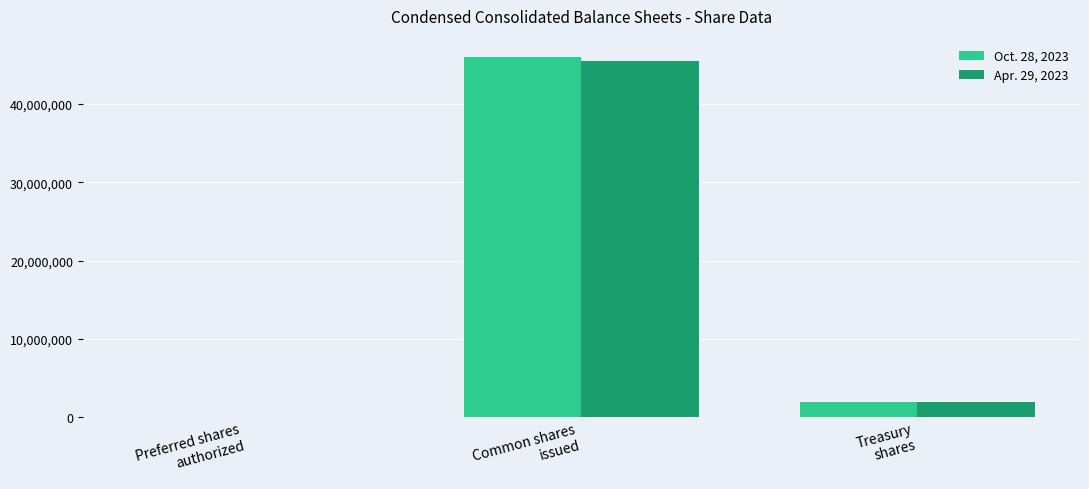

What is the maximum value shown in the chart?

46022885